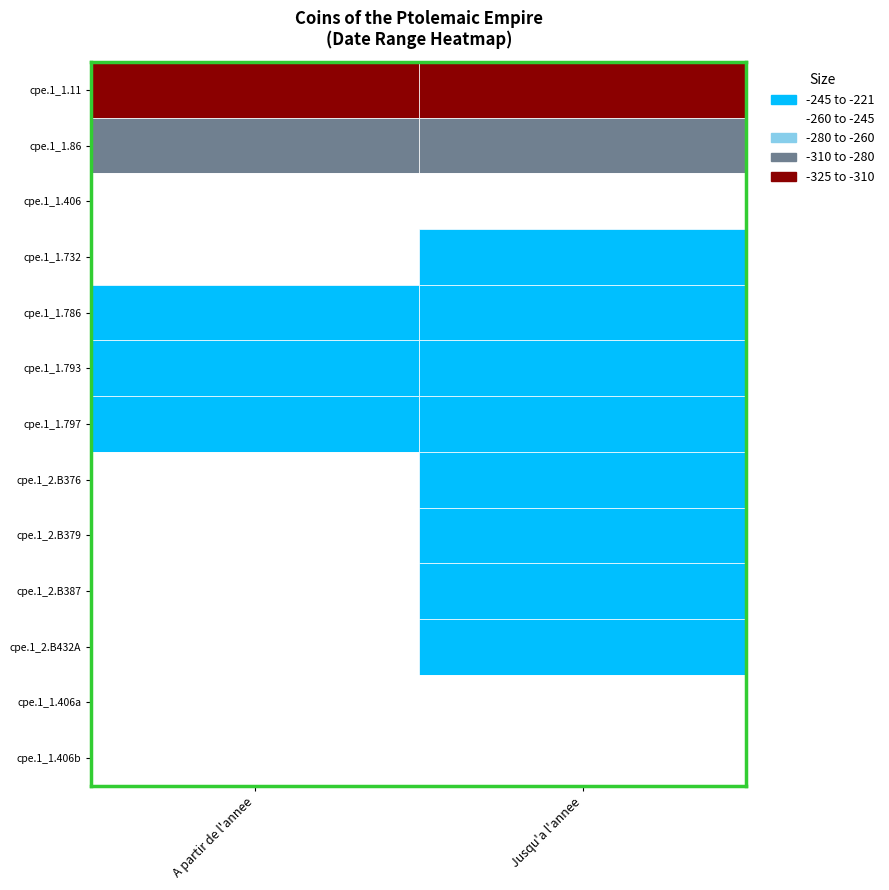

At which category is the sum across all series the highest?

1